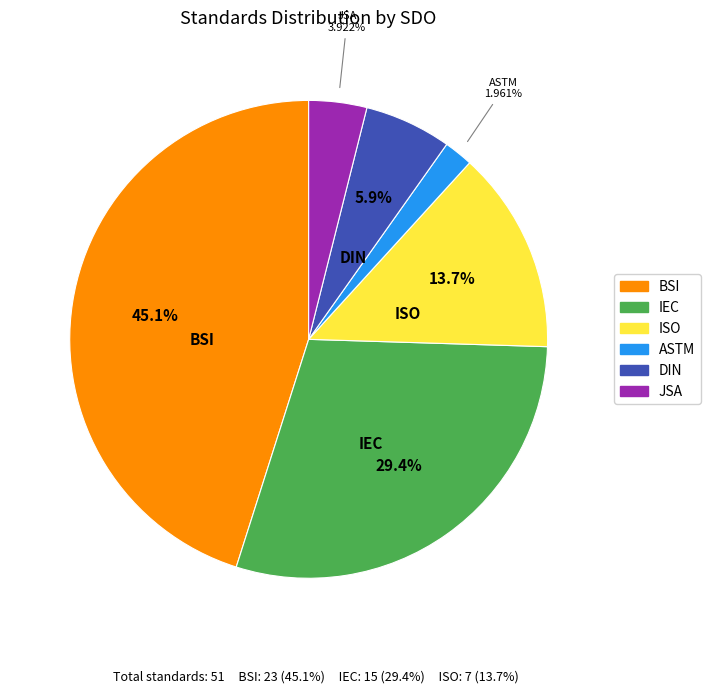

Rank the categories by value from lowest to highest.

ASTM, JSA, DIN, ISO, IEC, BSI